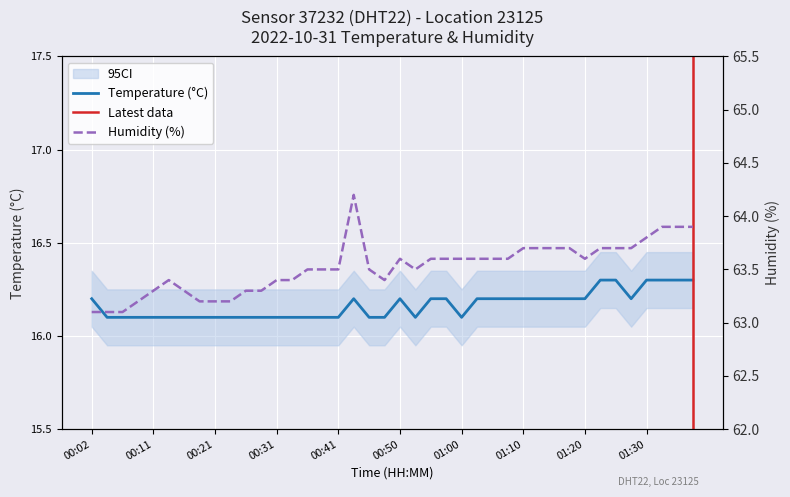

The humidity series shows 113.4 at 00:58. True or false?

False